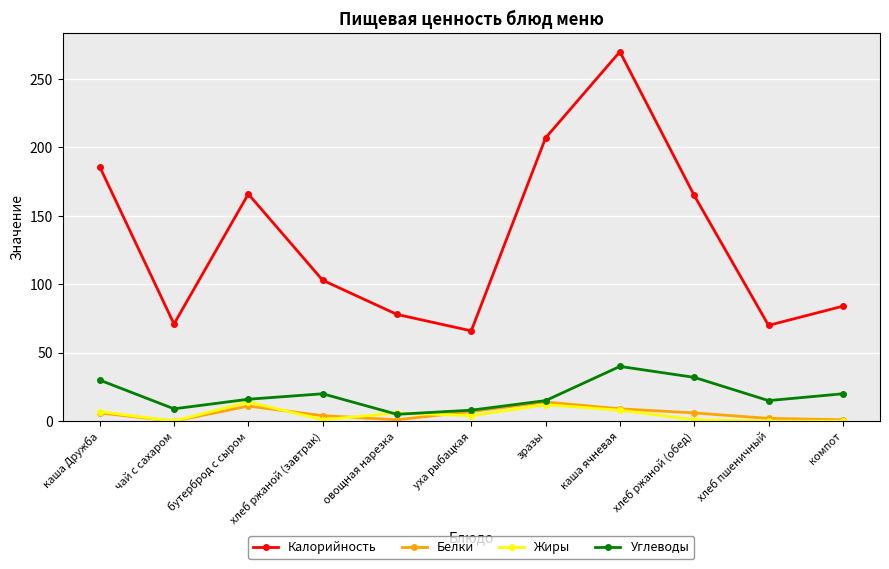

What is the spread (max minus min) of values at хлеб ржаной (завтрак)?

102